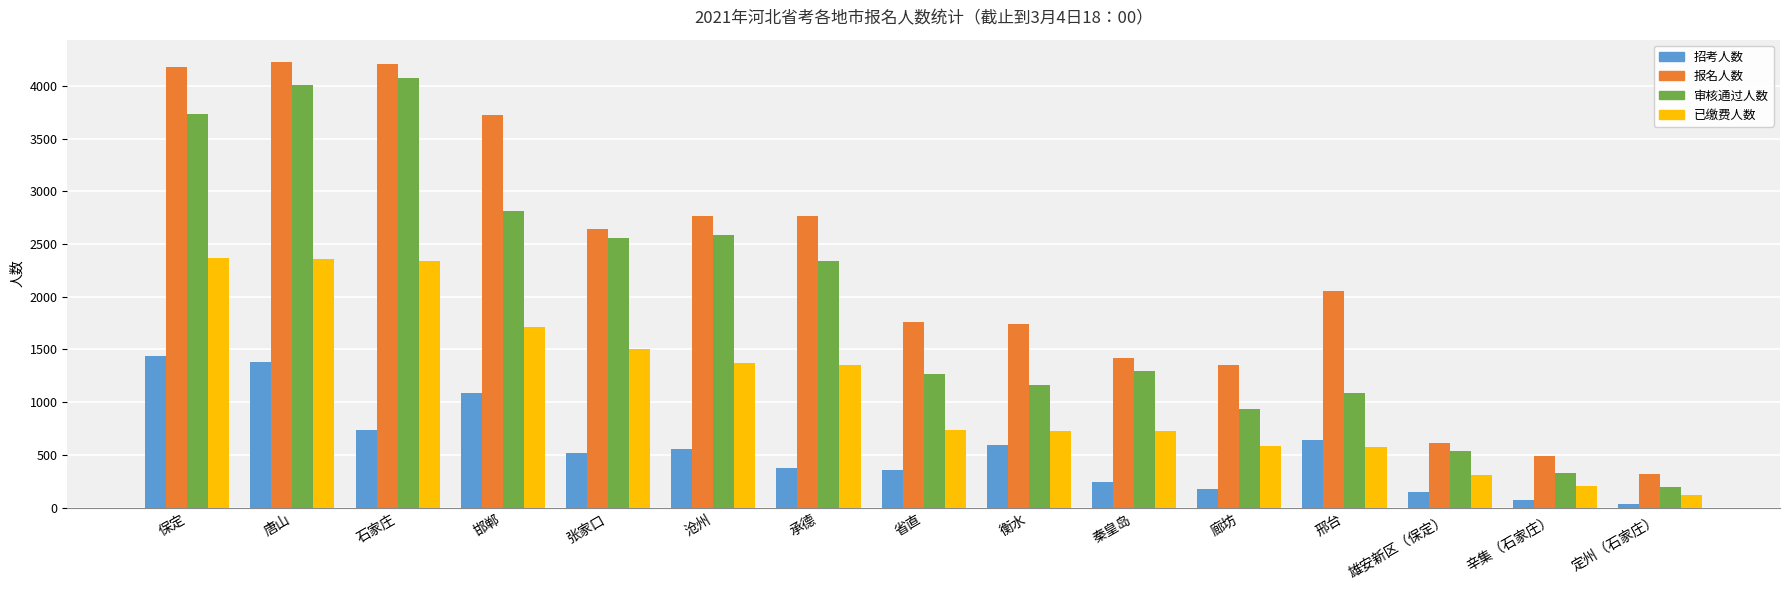

True or false: 招考人数 has a value of 151 at 雄安新区（保定）.

True